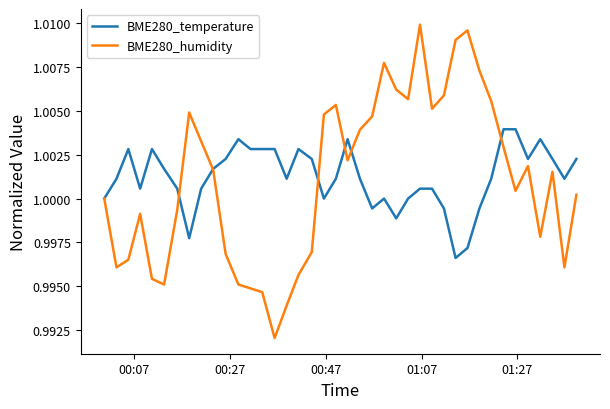

List the series in order of their peak value, highest first.

BME280_humidity, BME280_temperature